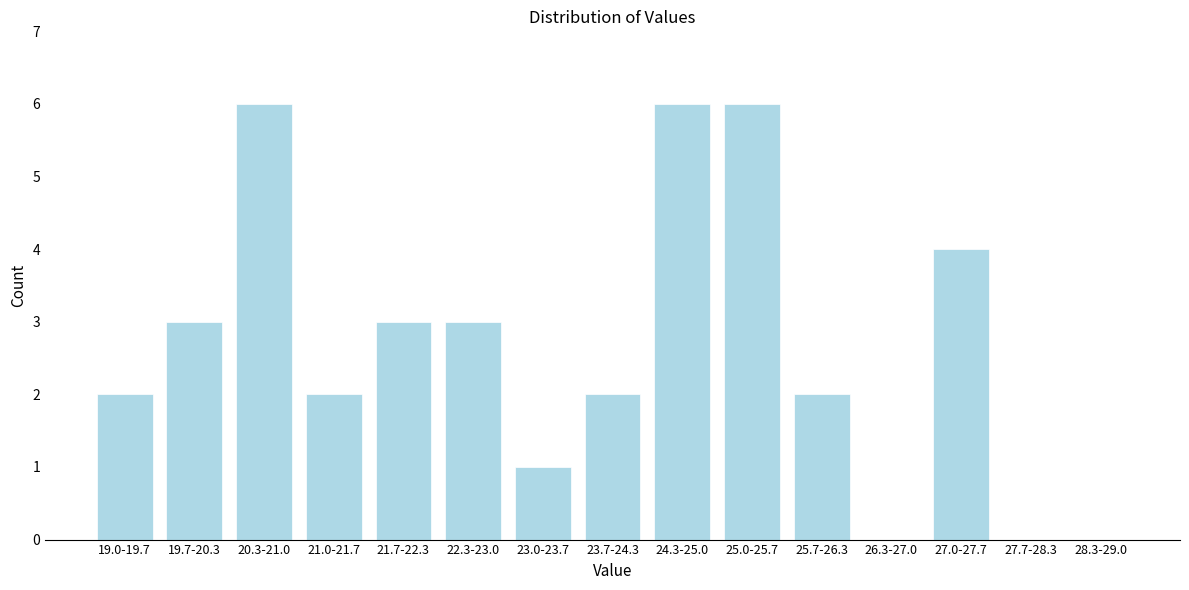

Reading left to right, what are all the values shown in this chart?

19.0-19.7=2	19.7-20.3=3	20.3-21.0=6	21.0-21.7=2	21.7-22.3=3	22.3-23.0=3	23.0-23.7=1	23.7-24.3=2	24.3-25.0=6	25.0-25.7=6	25.7-26.3=2	26.3-27.0=0	27.0-27.7=4	27.7-28.3=0	28.3-29.0=0